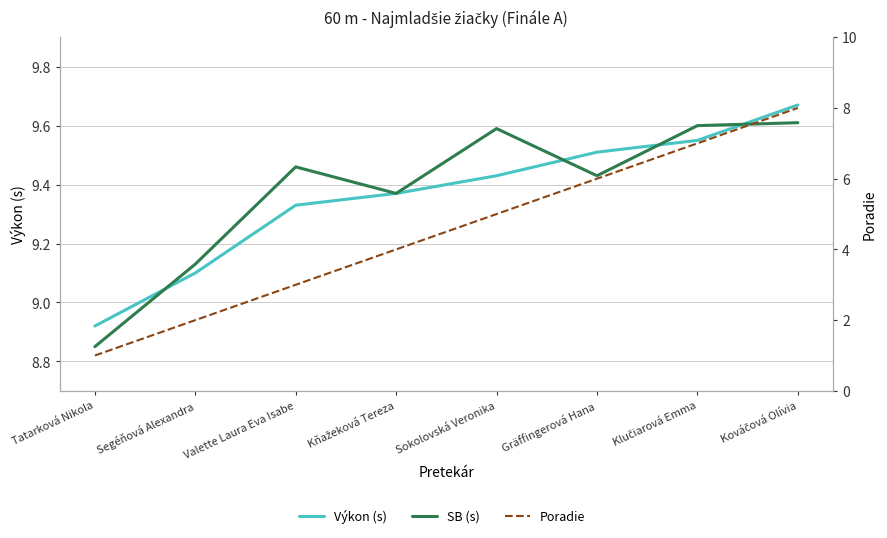

What are all the series names shown in the legend?

Výkon (s), SB (s), Poradie